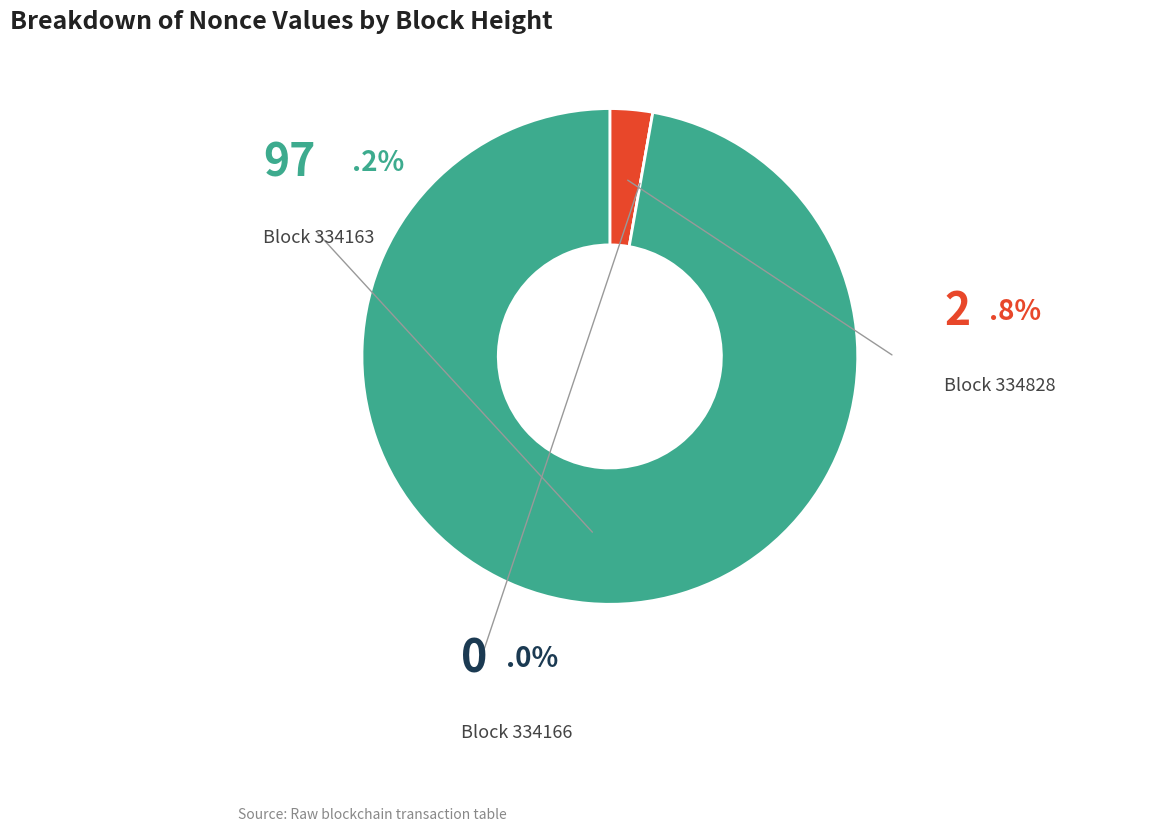

Does any single category account for the majority?

Yes